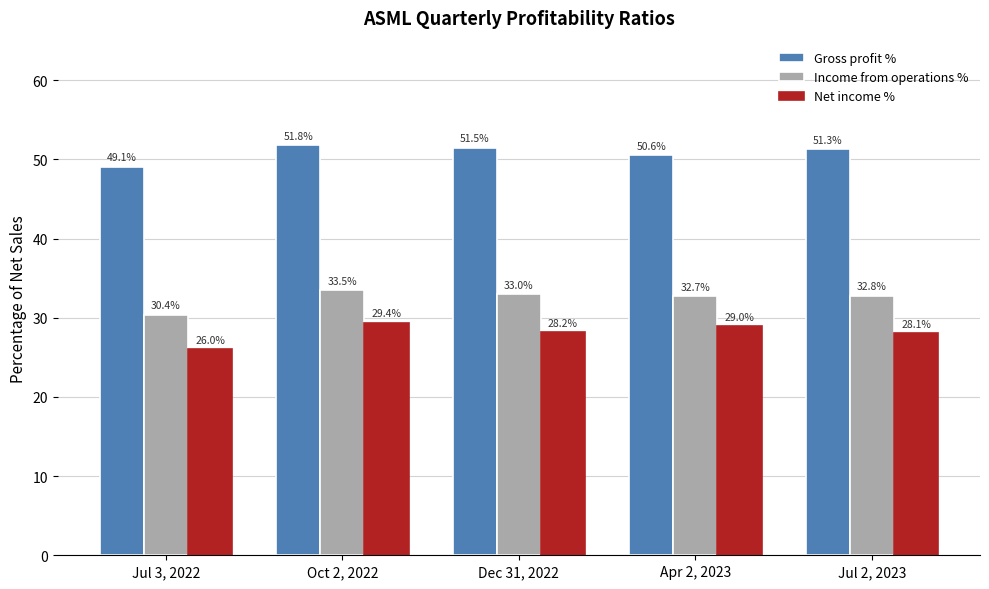

Which series has the largest total across all categories?

Gross profit %